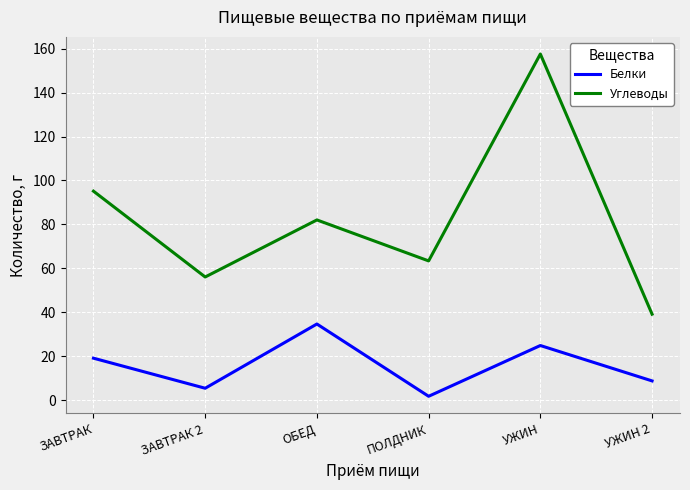

Which series changed the most between УЖИН and УЖИН 2?

Углеводы